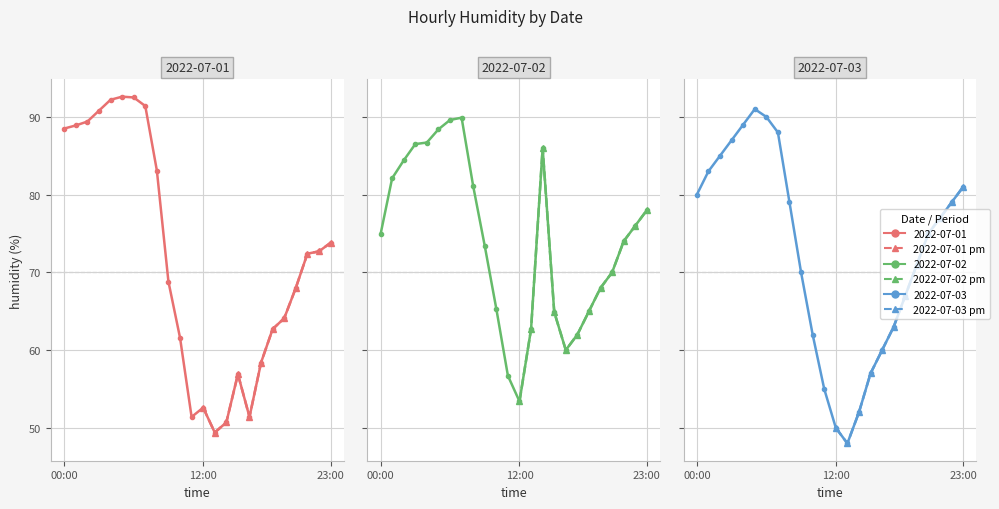

Reading right to left, extract all data points from this chart.

2022-07-01 (afternoon): 73.8	72.7	72.4	68.0	64.1	62.7	58.4	51.4	56.9	50.7	49.4	52.6
2022-07-02 (afternoon): 78.0	76.0	74.0	70.0	68.0	65.0	62.0	60.0	64.9	86.0	62.7	53.4
2022-07-03 (afternoon): 81.0	79.0	77.0	75.0	71.0	67.0	63.0	60.0	57.0	52.0	48.0	50.0